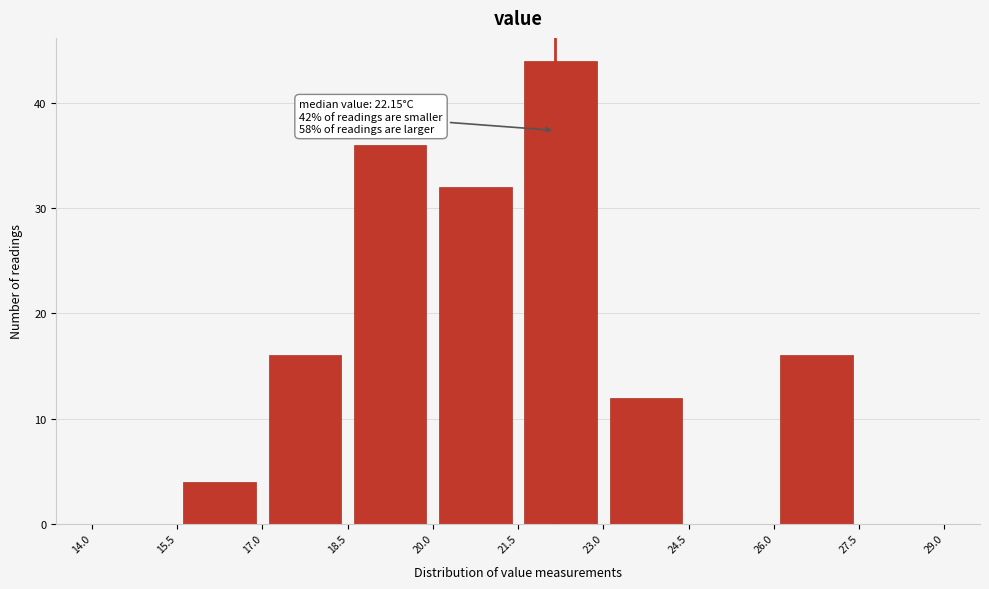

Over which range of the x-axis is the bar tallest?

21.5 to 23.0